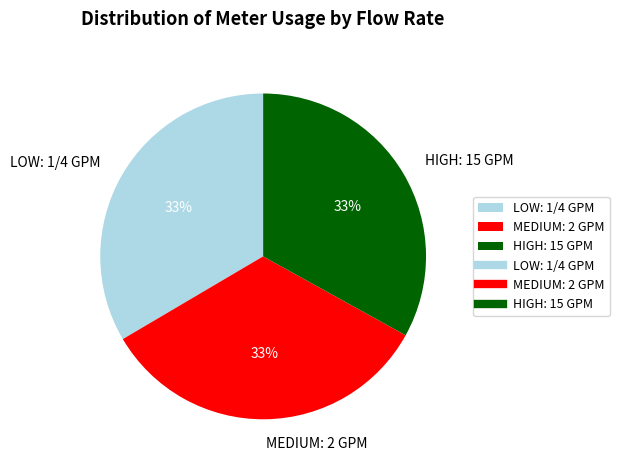

What percentage is the MEDIUM: 2 GPM slice, to the nearest percent?

33%